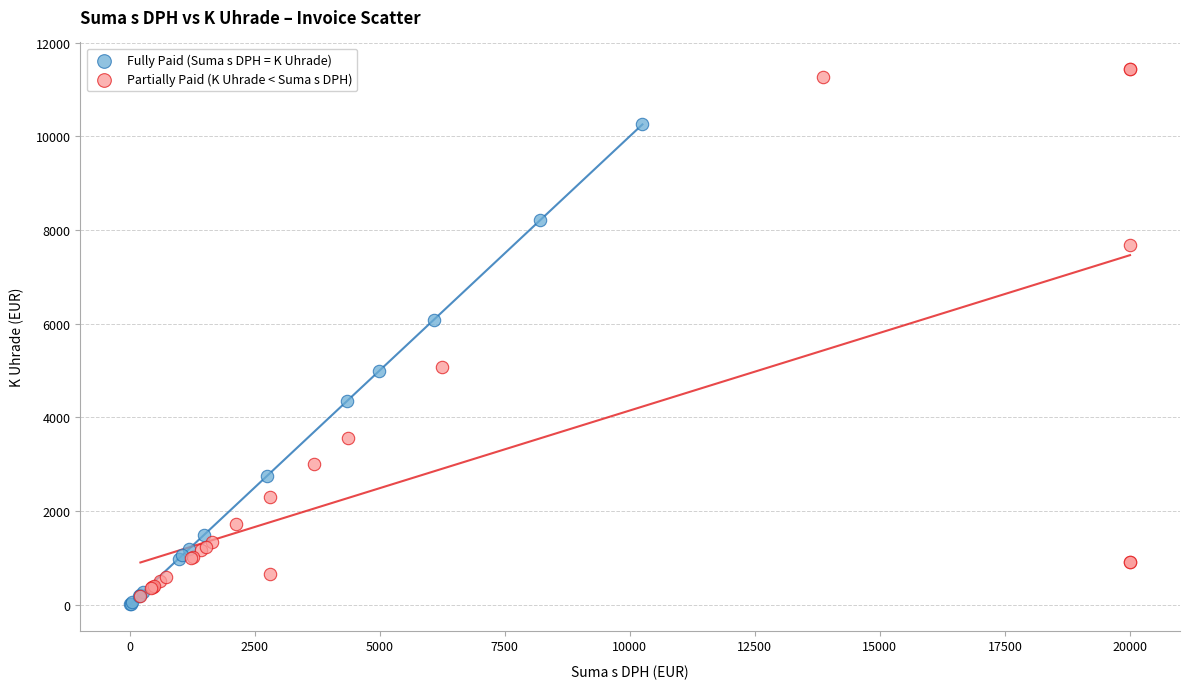

Which series has the largest Y range (max minus min)?

Partially Paid (K Uhrade < Suma s DPH)